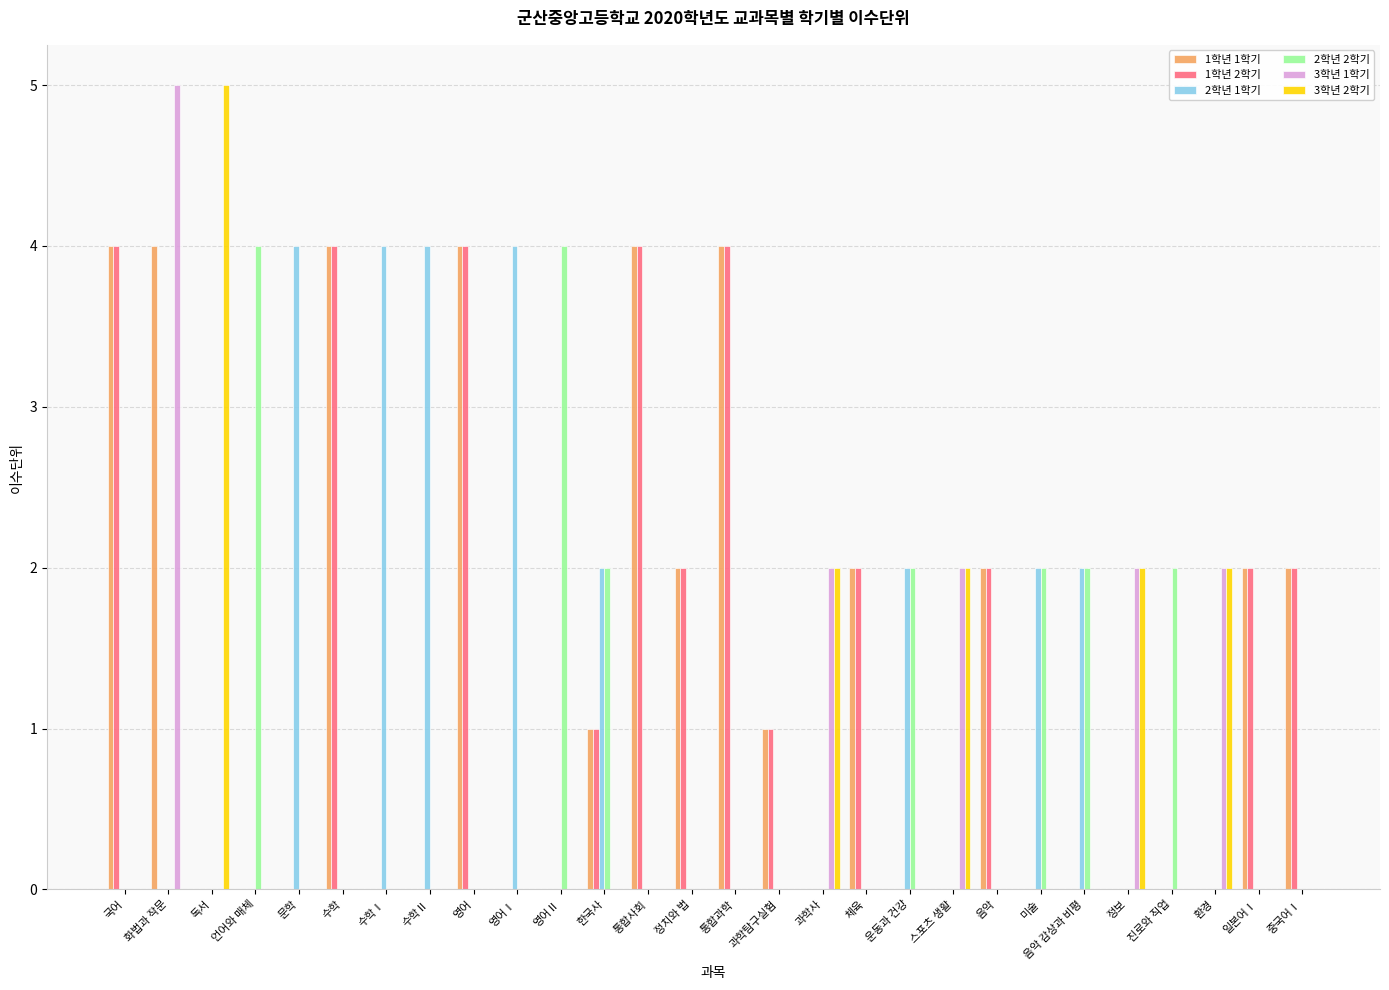

What is the difference between the 3학년 2학기 values at 정보 and 영어?

2